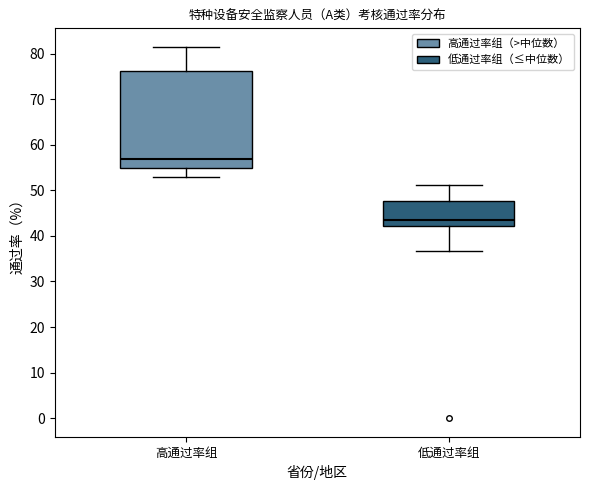

Comparing the boxes themselves (not the whiskers), which one is the tallest?

高通过率组